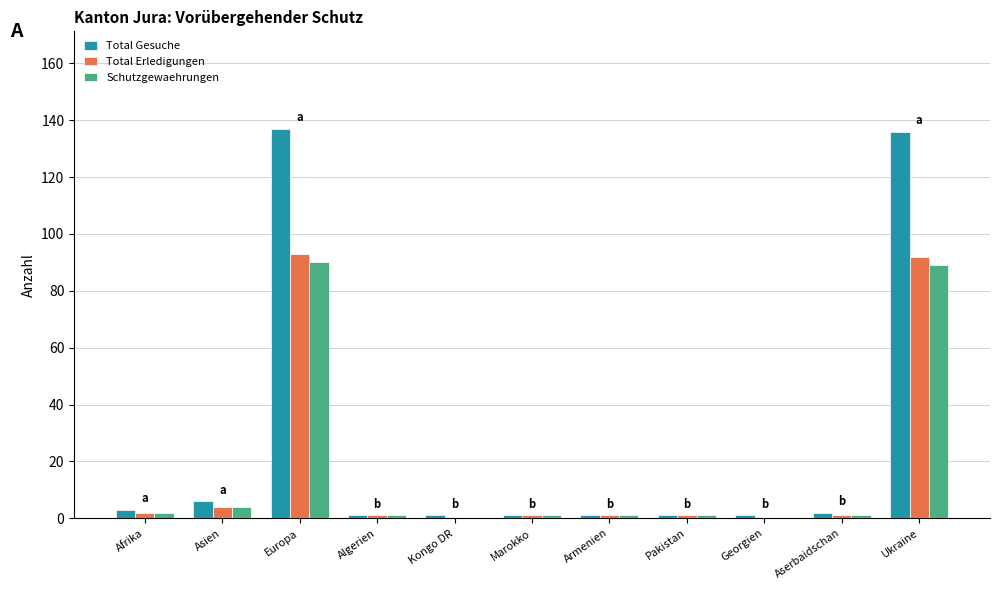

What is the sum of all Schutzgewaehrungen values?

190